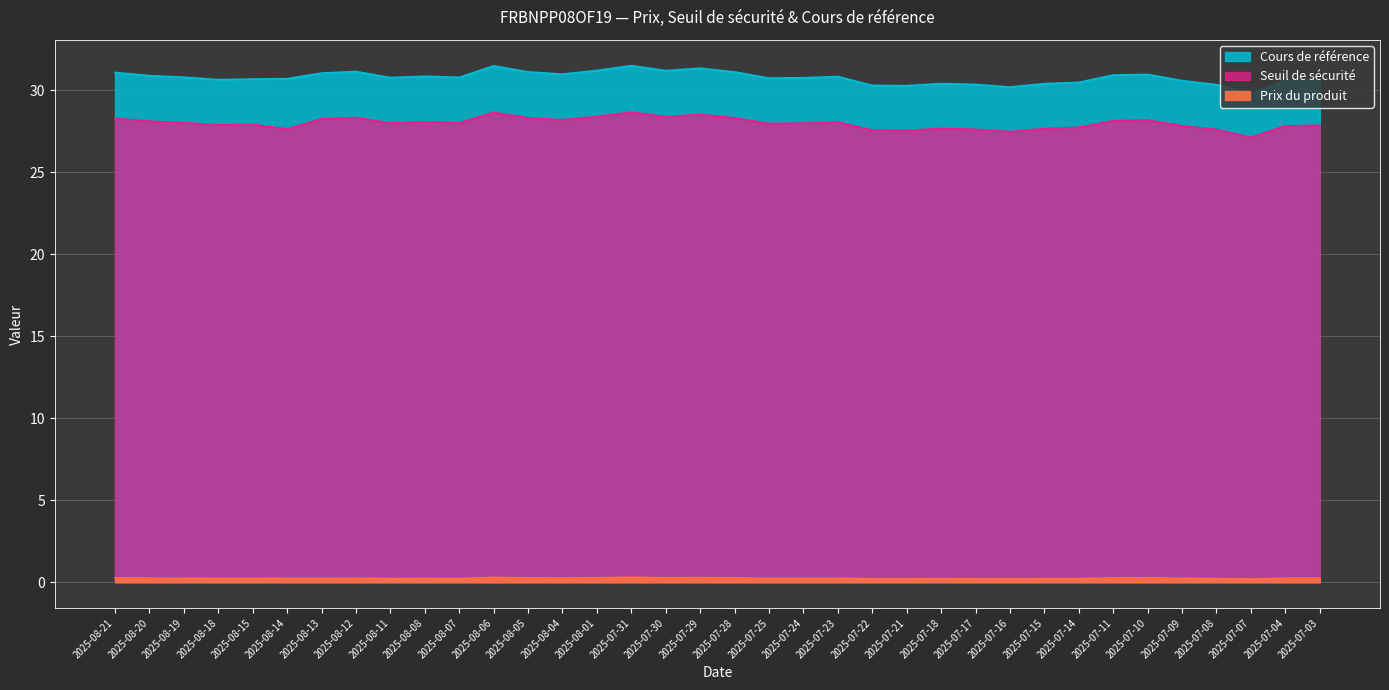

What is the label of the 10th point from the right?

2025-07-16